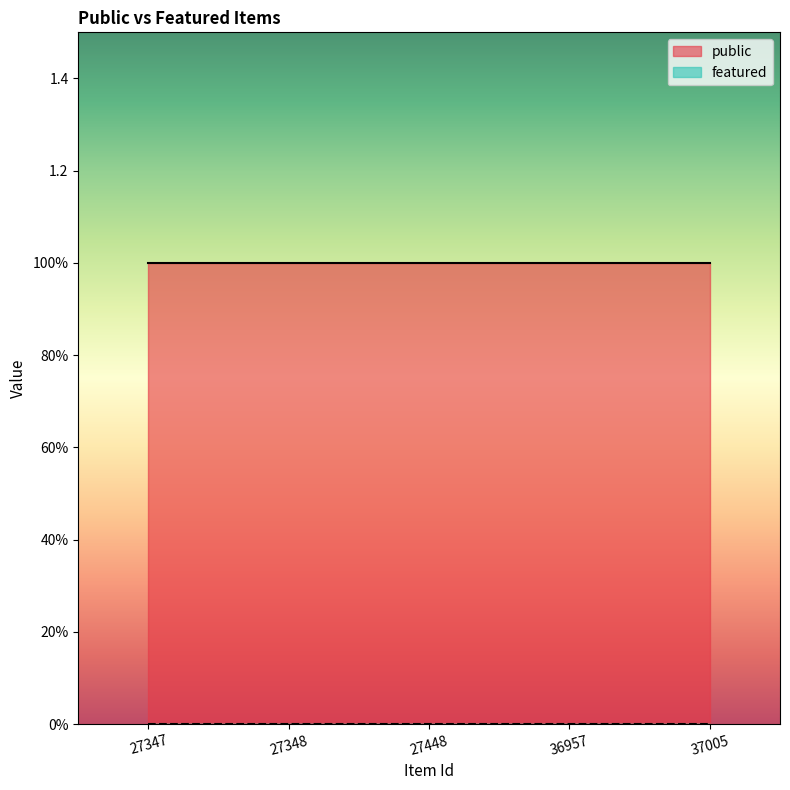

Reading left to right, what are all the values shown in this chart?

public: 1	1	1	1	1
featured: 0	0	0	0	0